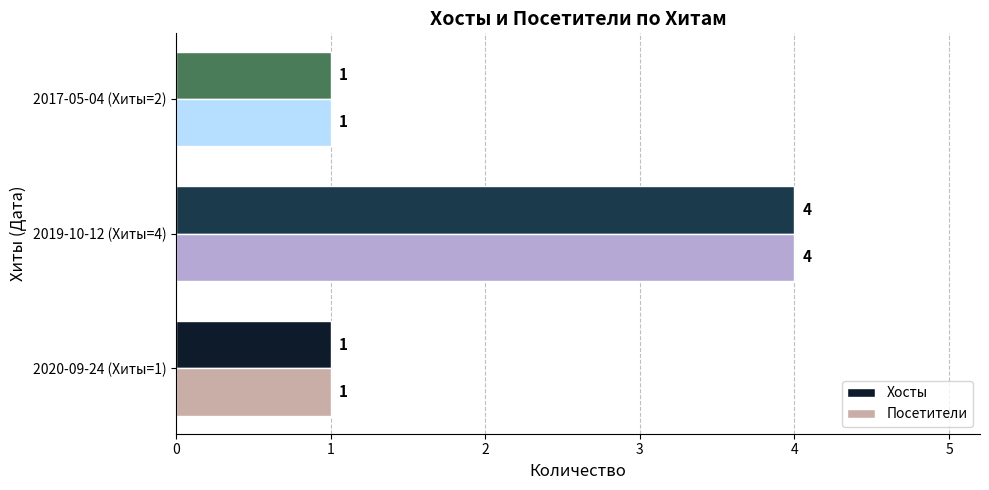

The Посетители series shows 4 at 2019-10-12 (Хиты=4). True or false?

True